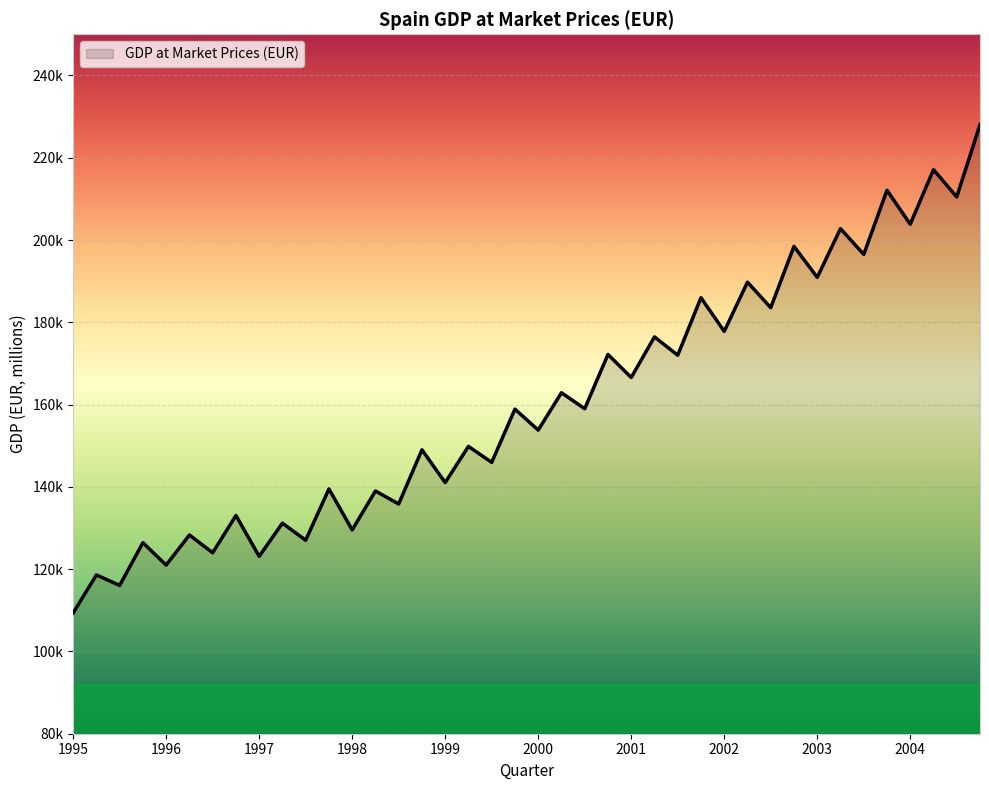

Rank the categories by value from highest to lowest.

2004-Q4, 2004-Q2, 2003-Q4, 2004-Q3, 2004-Q1, 2003-Q2, 2002-Q4, 2003-Q3, 2003-Q1, 2002-Q2, 2001-Q4, 2002-Q3, 2002-Q1, 2001-Q2, 2000-Q4, 2001-Q3, 2001-Q1, 2000-Q2, 2000-Q3, 1999-Q4, 2000-Q1, 1999-Q2, 1998-Q4, 1999-Q3, 1999-Q1, 1997-Q4, 1998-Q2, 1998-Q3, 1996-Q4, 1997-Q2, 1998-Q1, 1996-Q2, 1997-Q3, 1995-Q4, 1996-Q3, 1997-Q1, 1996-Q1, 1995-Q2, 1995-Q3, 1995-Q1